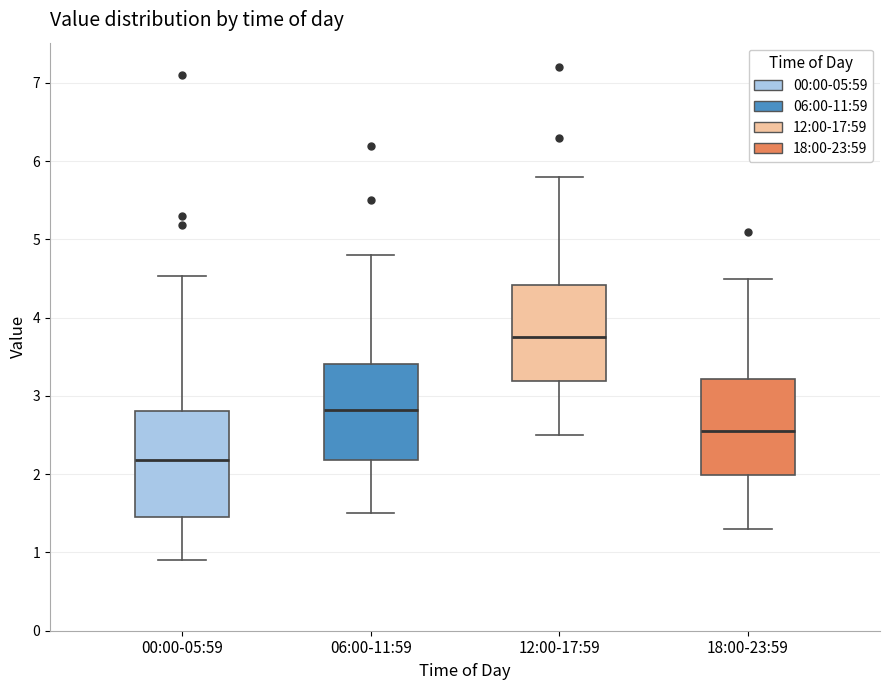

Which box has the lowest median line?

00:00-05:59